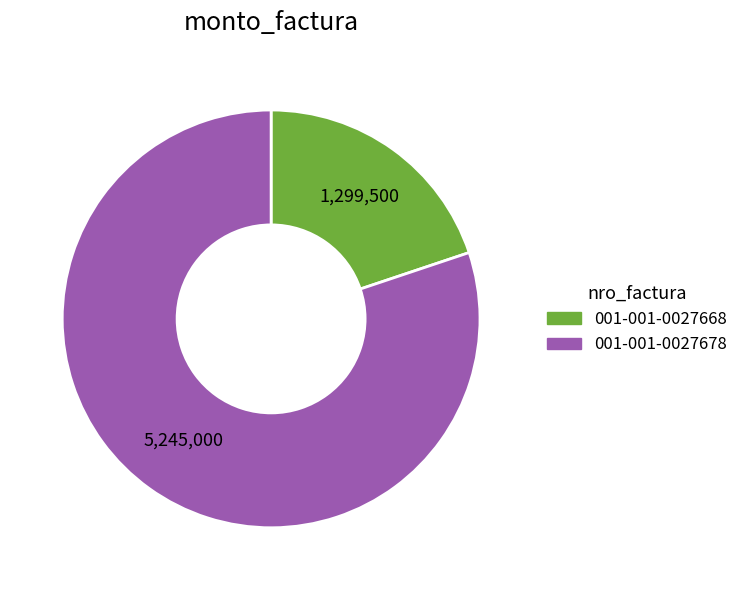

Is there any slice that represents more than half of the pie?

Yes